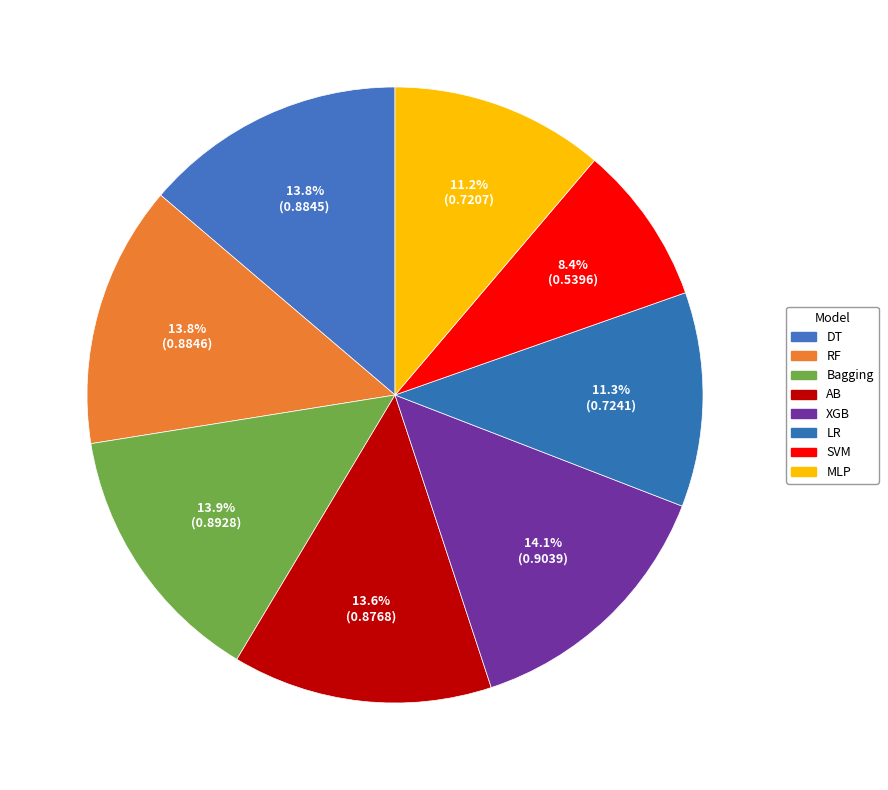

What percentage is the LR slice, to the nearest percent?

11%